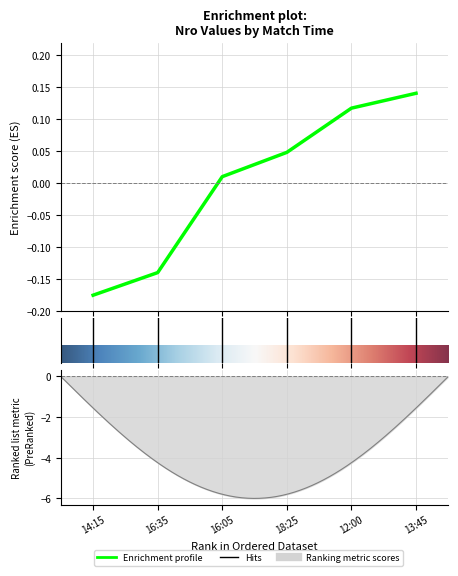

The chart shows a value of 0.0 at 16:05. True or false?

True